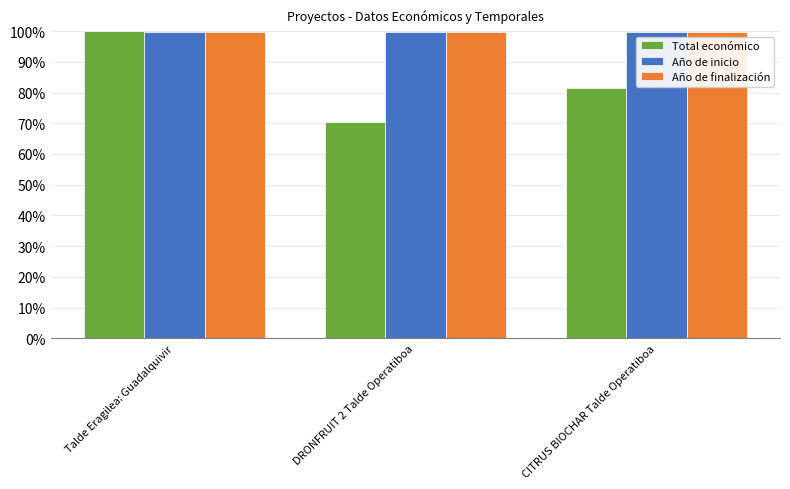

Between Talde Eragilea: Guadalquivir and DRONFRUIT 2 Talde Operatiboa, which series saw the biggest shift?

Total económico